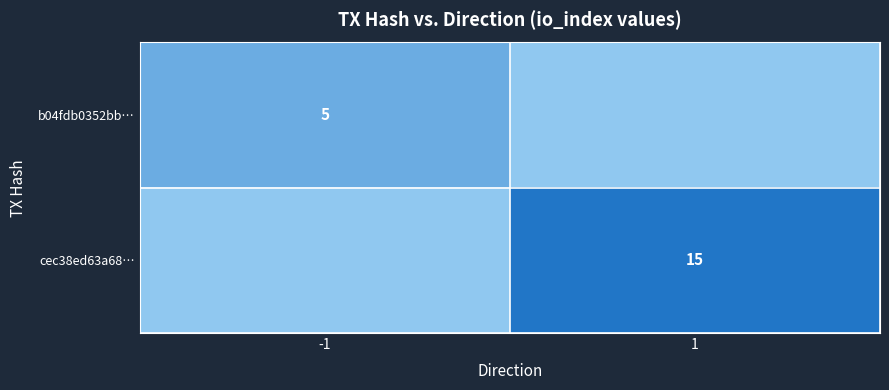

The value of cec38ed63a68… at 1 is 25. True or false?

False